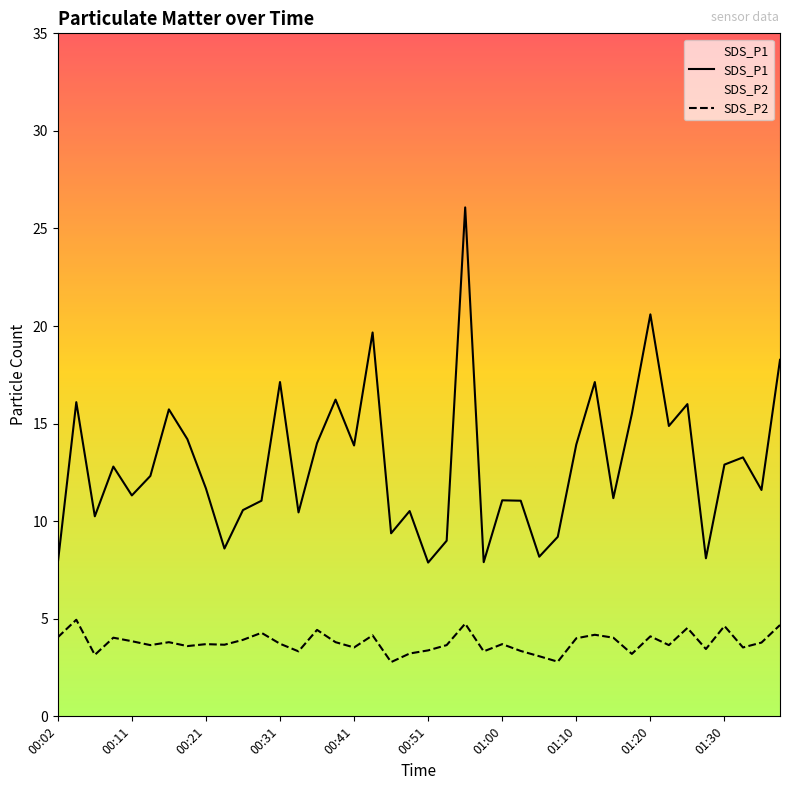

Where is SDS_P2 nearest to the value 3?

01:05